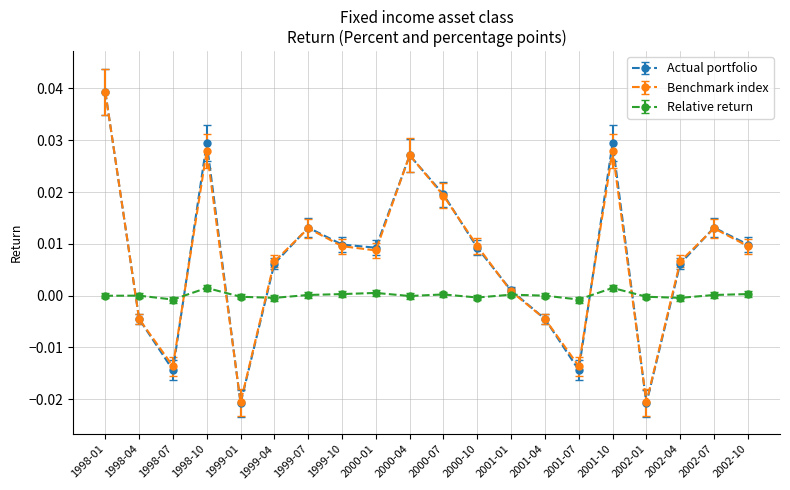

True or false: Actual portfolio and Relative return intersect in this chart.

True